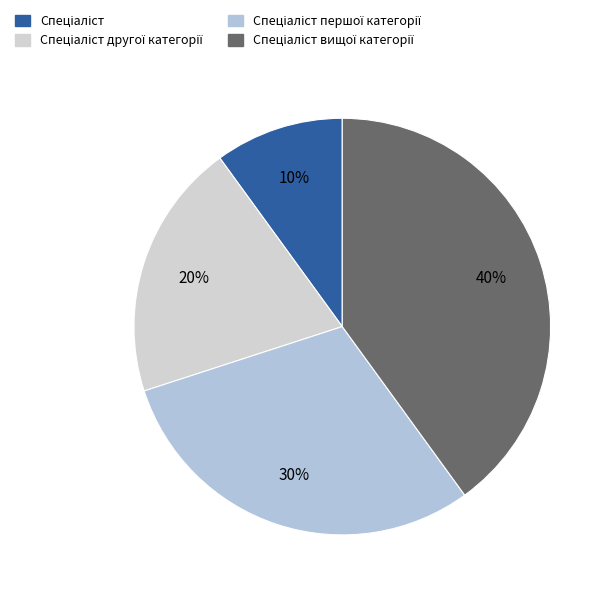

How many slices are in this pie chart?

4